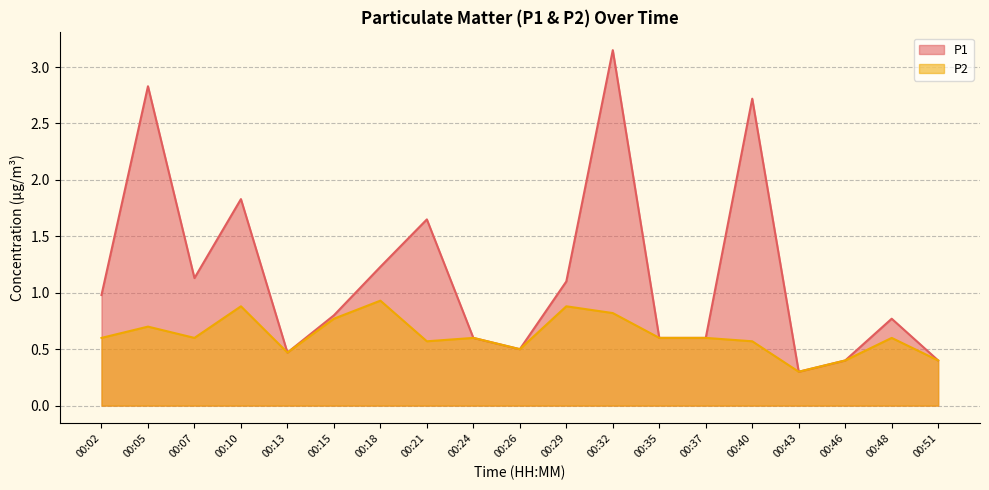

The value of P2 at 00:10 is 0.9. True or false?

True